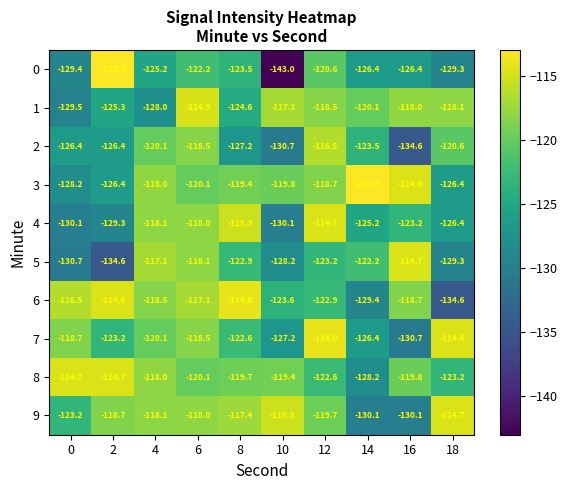

Which category has the highest value in the 3 series?

14